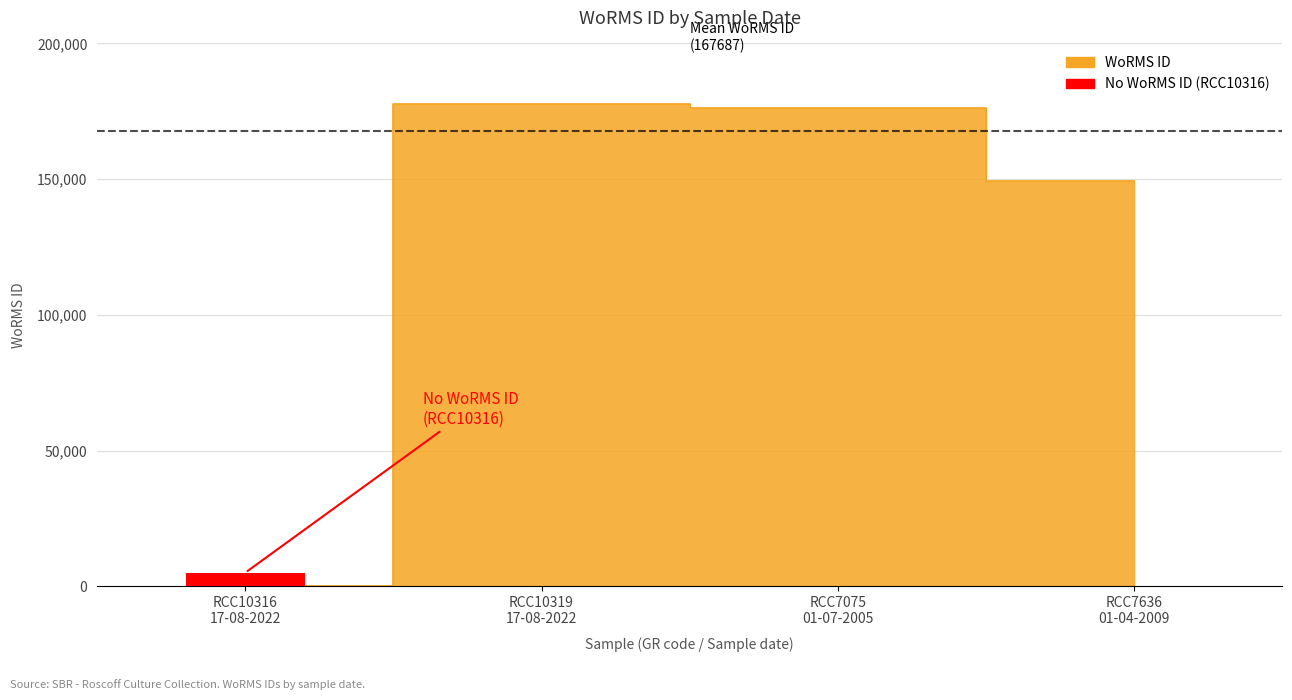

What is the label of the 2nd bar from the right?

RCC7075 01-07-2005